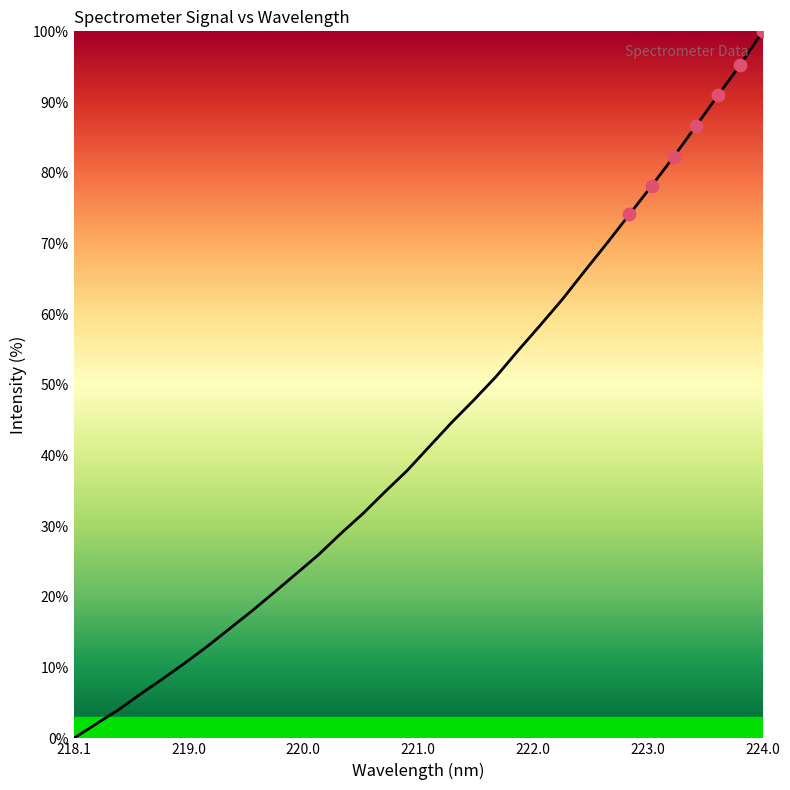

What is the difference between the maximum and minimum values?

100.0